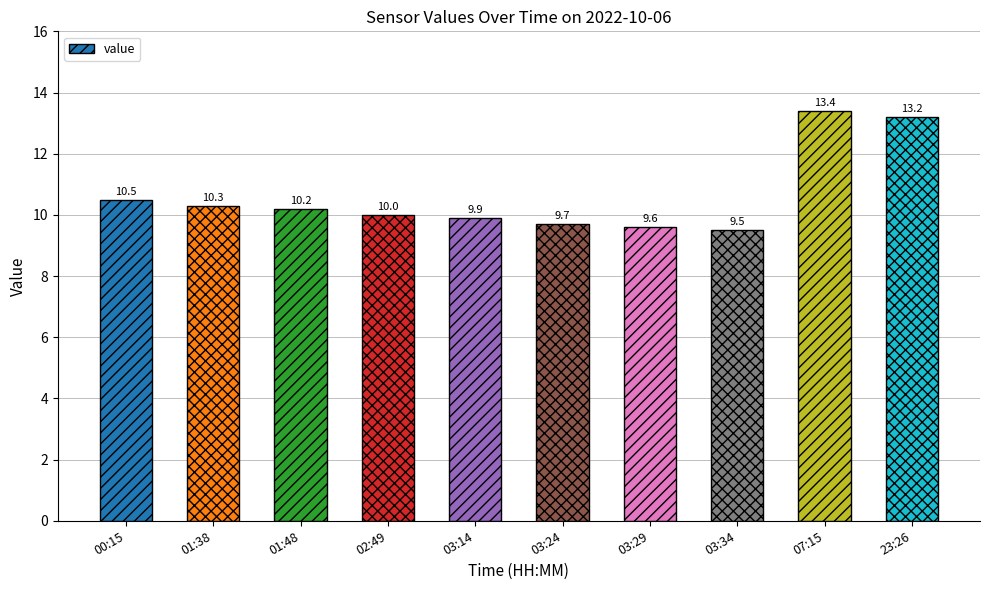

How many values are below 10?

4